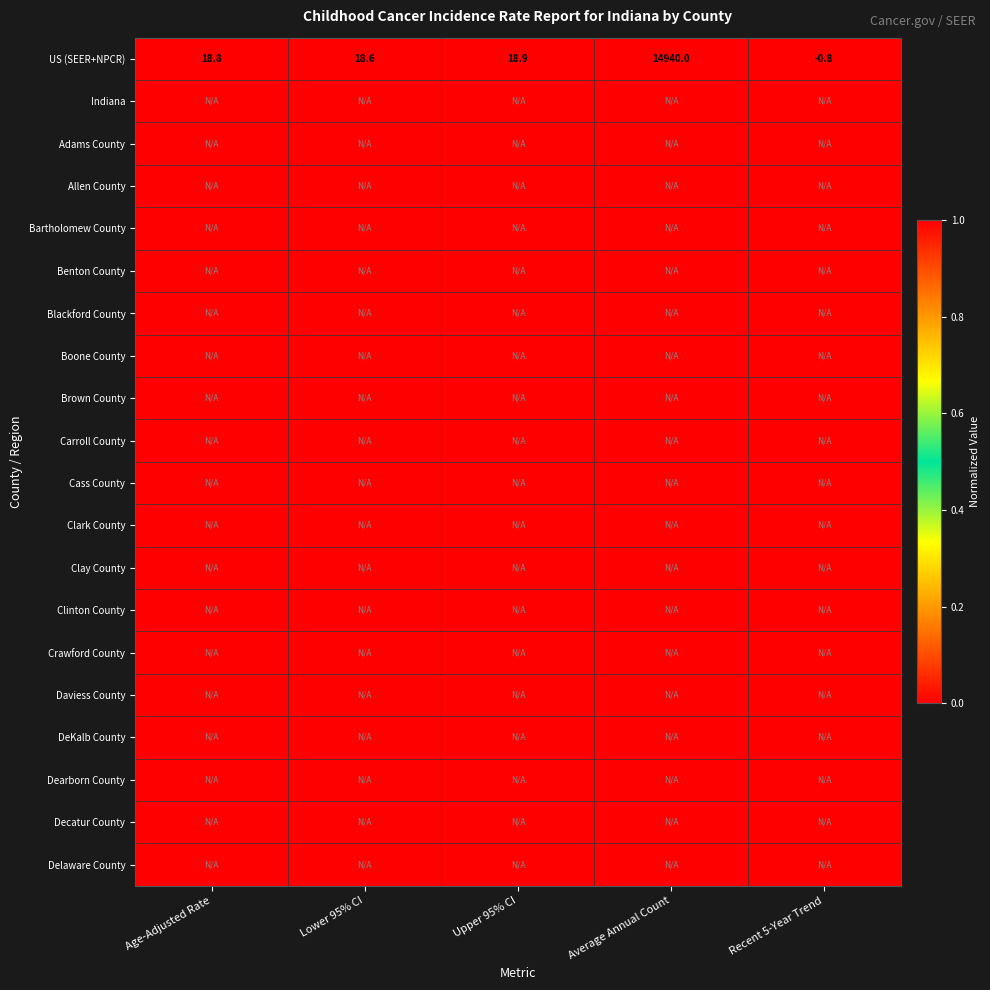

What is the sum of all US (SEER+NPCR) values?

14995.5